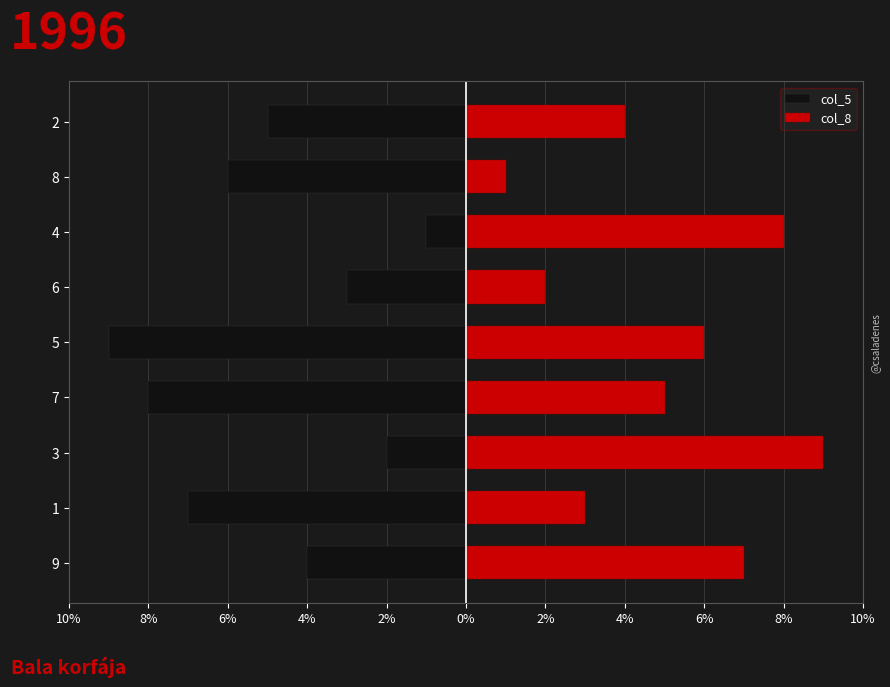

Which series has the largest total across all categories?

col_8